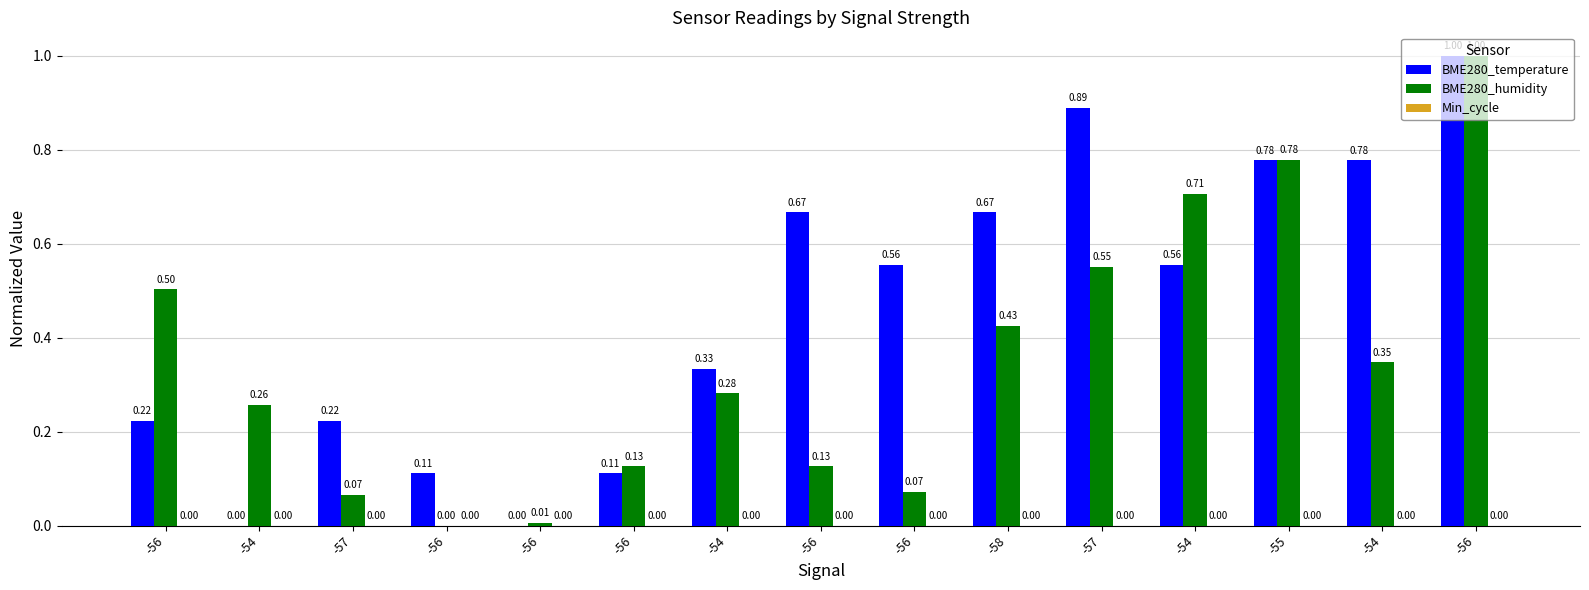

What is the total value across all series at -56?

0.7